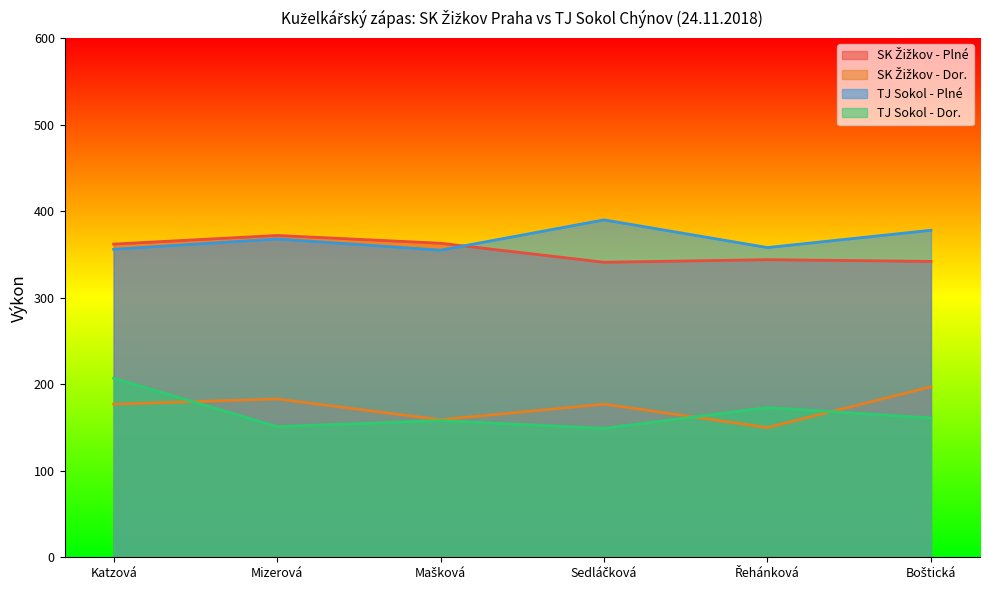

Which has a higher value, Řehánková or Mašková?

Mašková